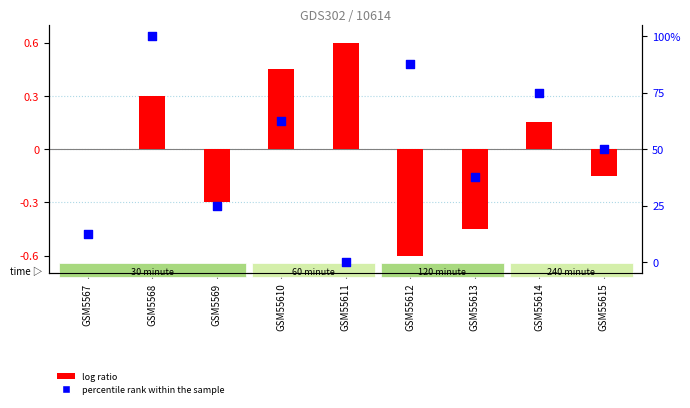

What are all the series names shown in the legend?

log ratio, percentile rank within the sample